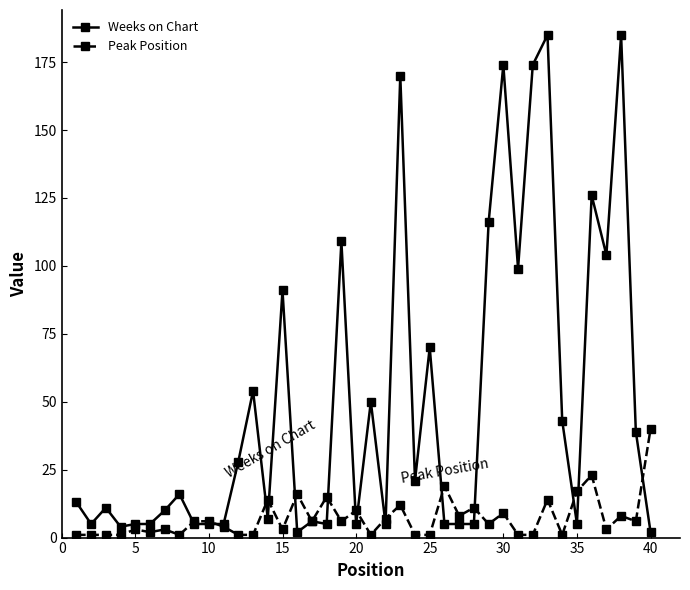

True or false: Peak Position has more than 1 points higher than both neighbors.

True